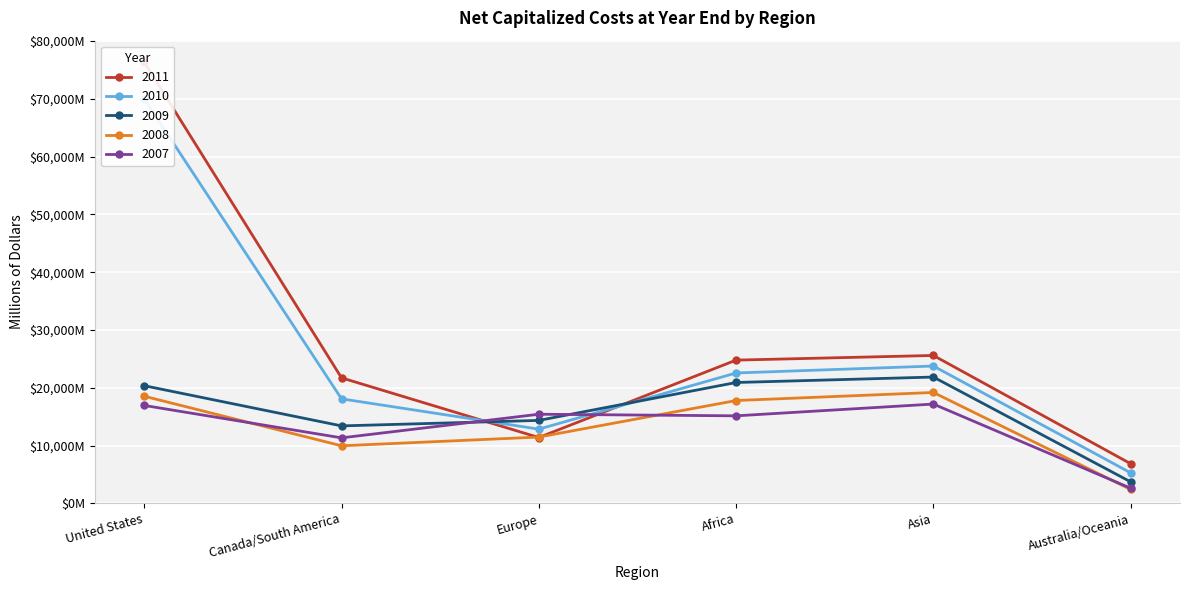

At which category does 2007 reach its first local valley?

Canada/South America